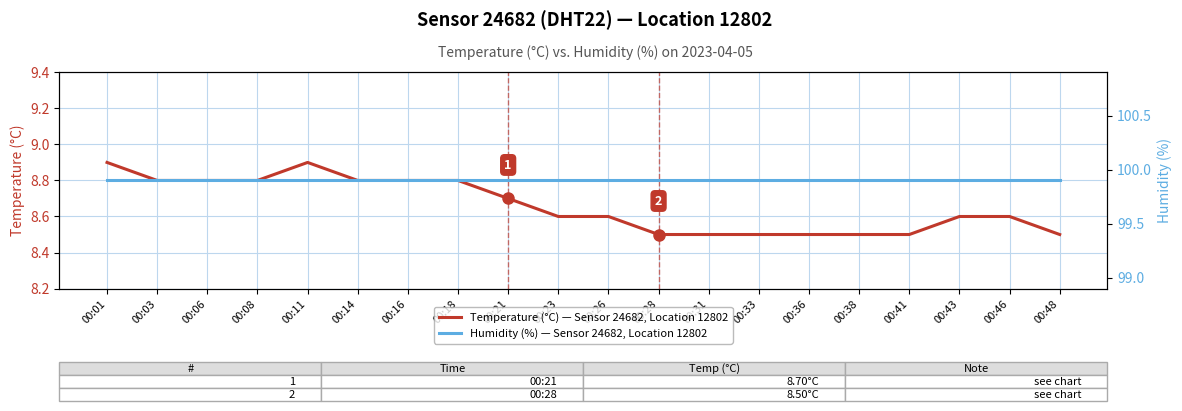

What is the sum of all Humidity (%) — Sensor 24682, Location 12802 values?

1998.0